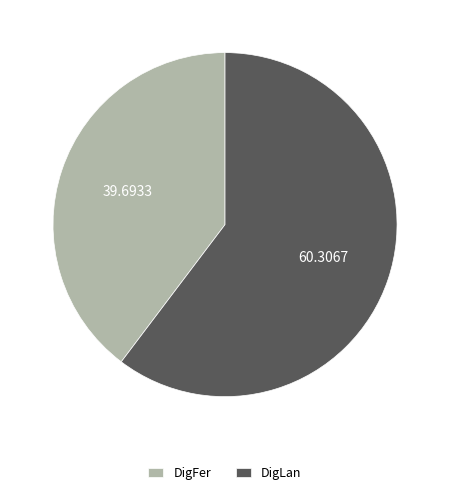

Which slice is the smallest?

DigFer